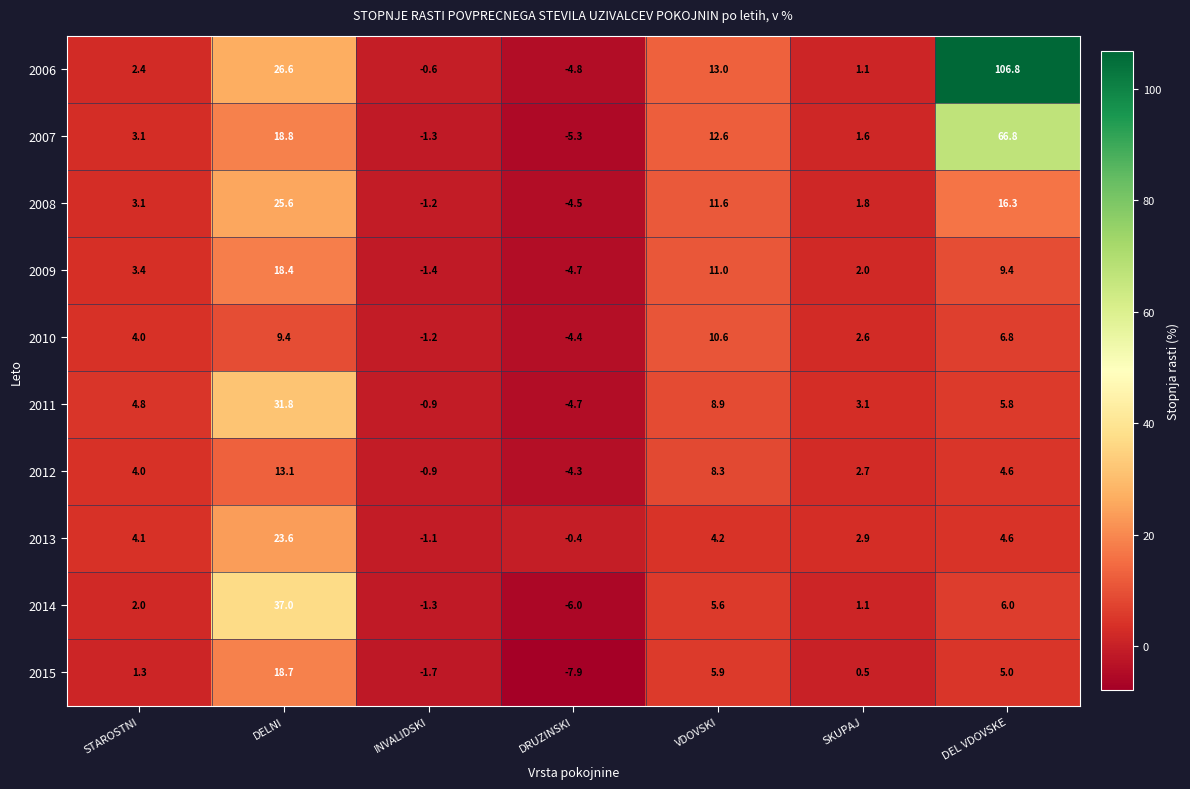

How many categories are shown in the chart?

7